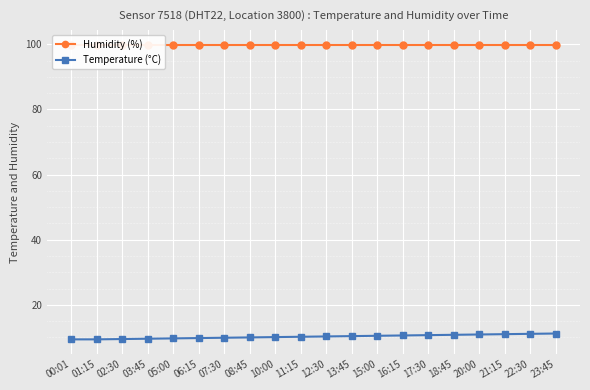

Is it true that Humidity (%) equals 145.6 at 03:45?

False